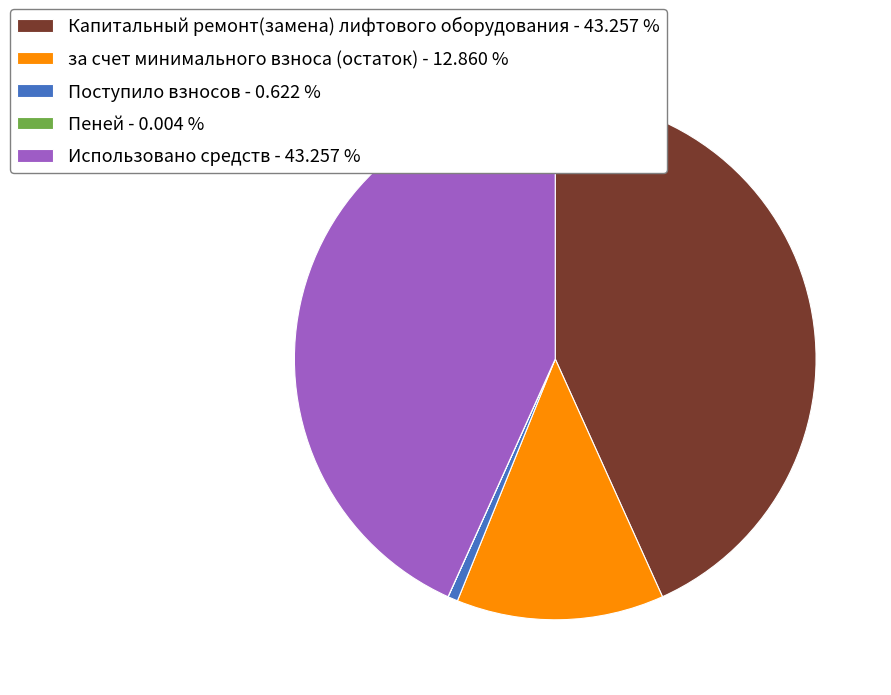

Does Использовано средств - 43.257 % account for over 50% of the chart?

No